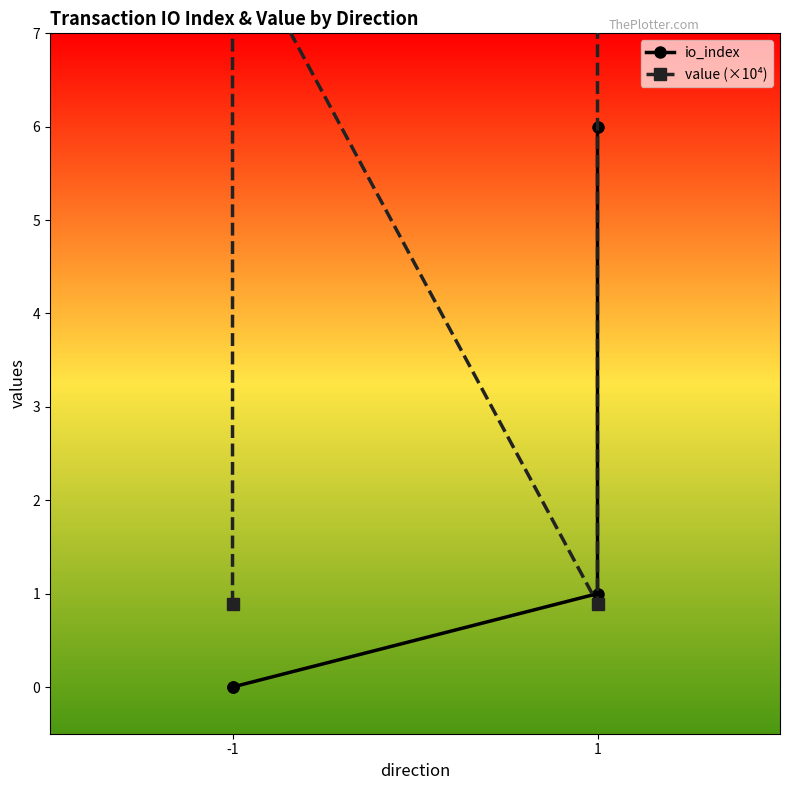

At which category does value (×10⁴) reach its first local peak?

-1